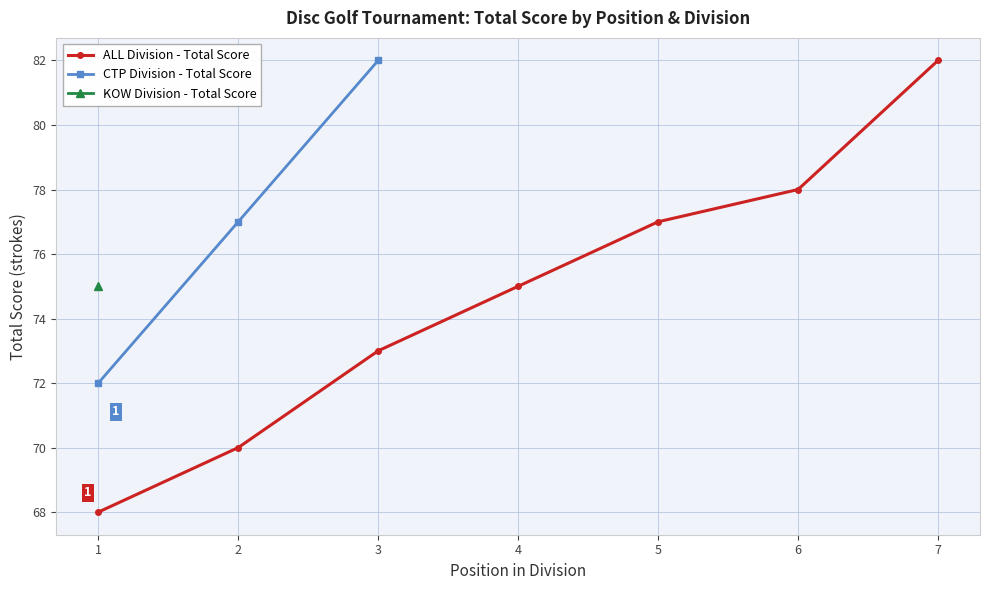

The round_total_score series shows 118 at Sam Z. True or false?

False